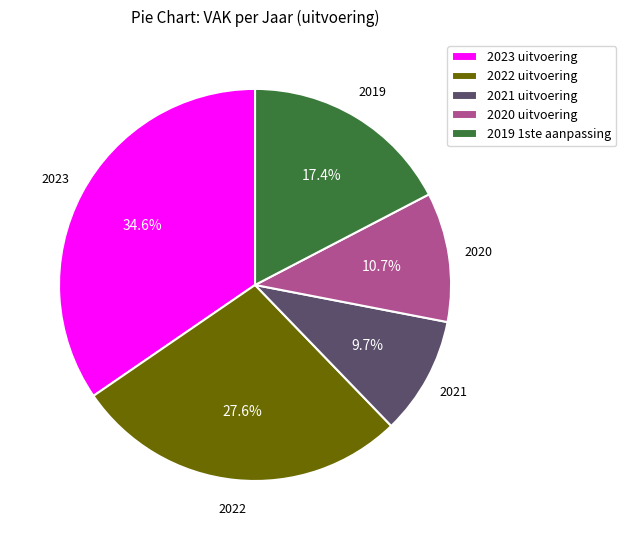

Does 2021 uitvoering account for over 50% of the chart?

No